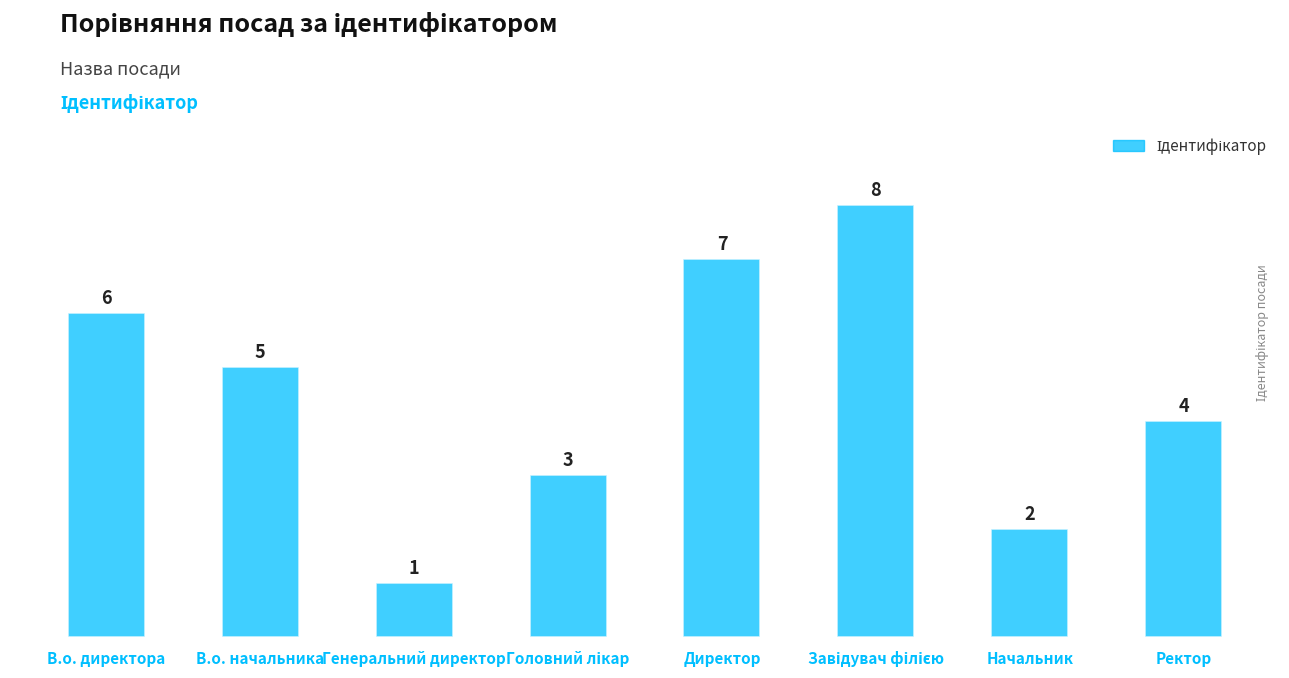

What is the value of the 2nd bar from the left?

5